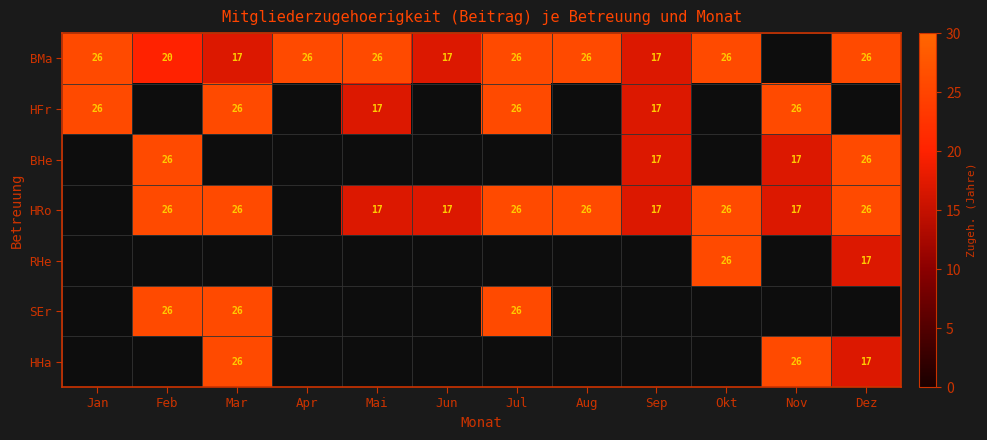

What is the greatest value displayed?

26.0